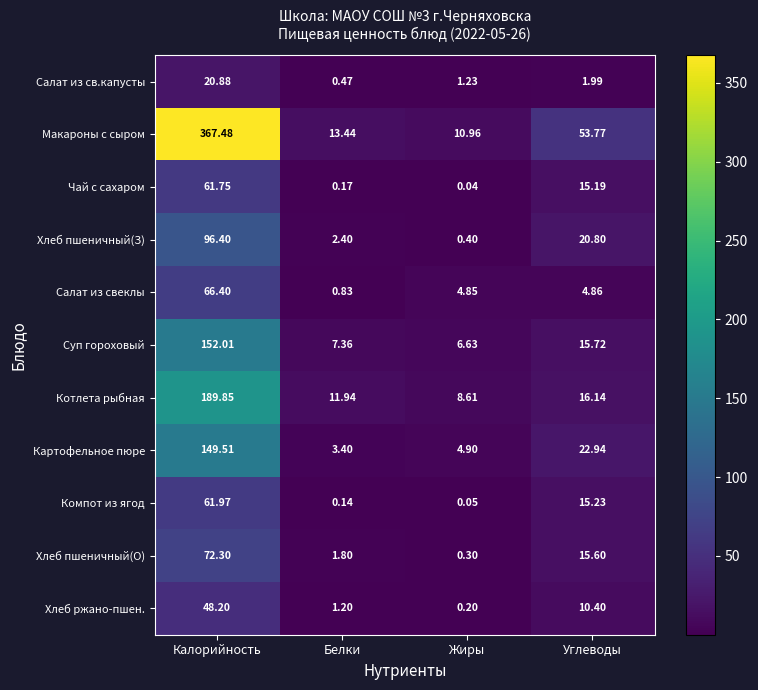

What is the difference between the highest and lowest values at Жиры?

10.9